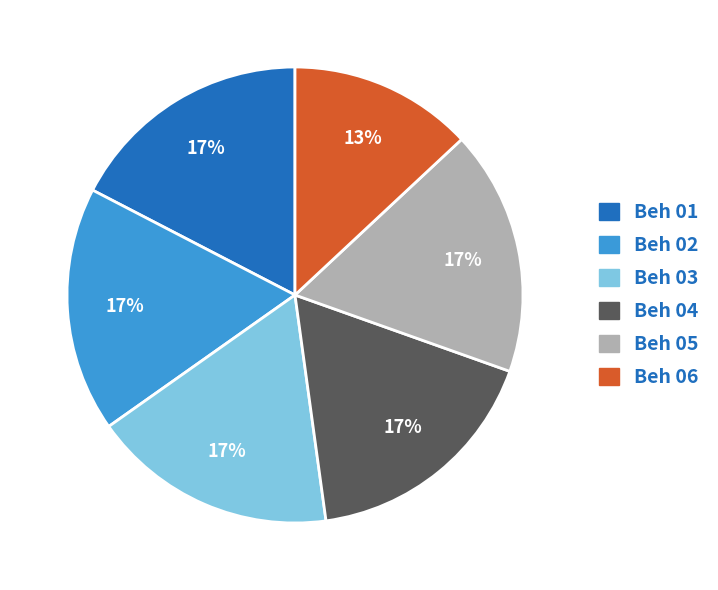

Combined, do Beh 04 and Beh 06 account for over 50%?

No